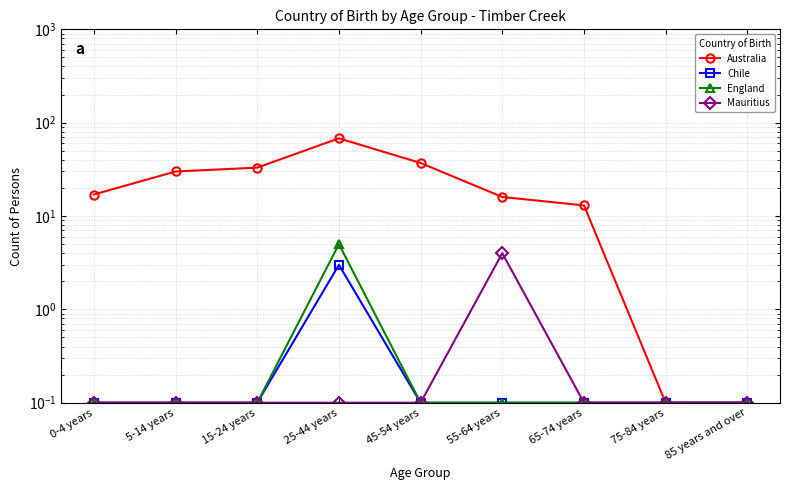

Which category has the lowest value across all series?

75-84 years